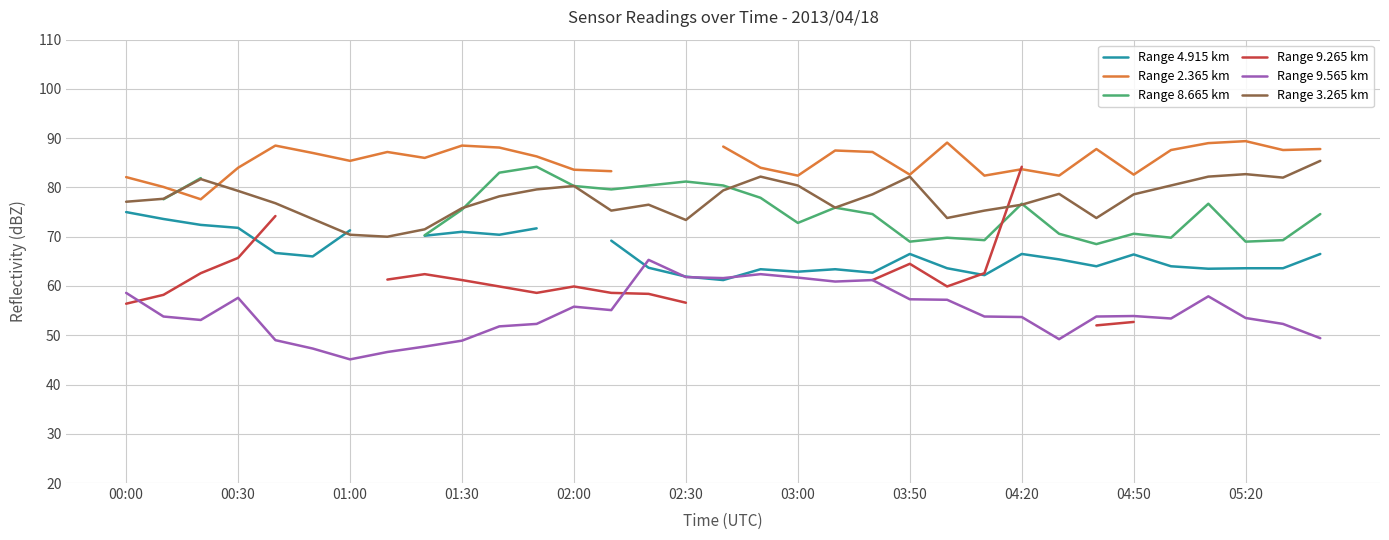

What is the greatest value displayed?

89.4